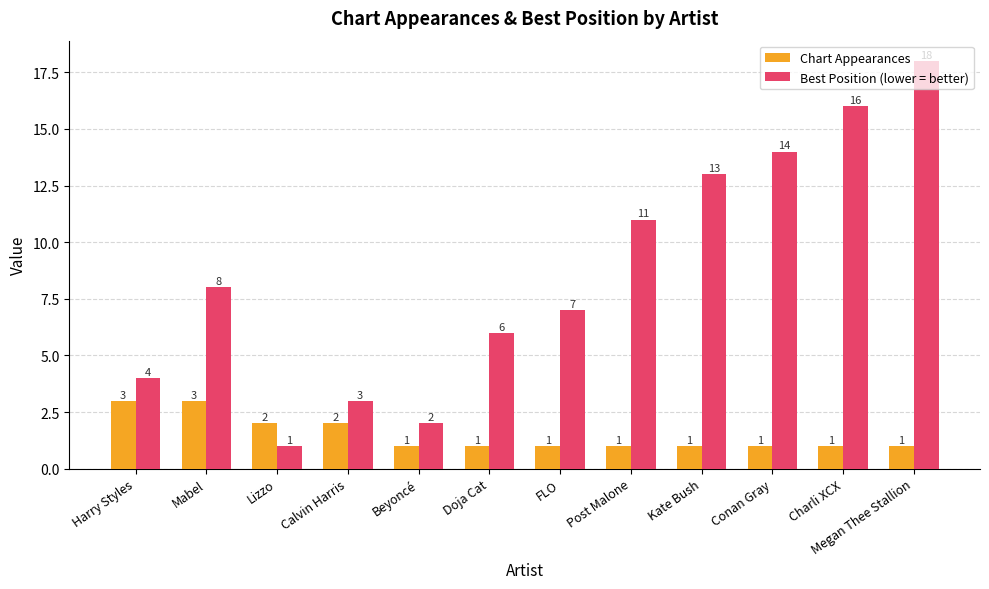

Reading right to left, transcribe all the data shown in this chart.

Chart Appearances: Megan Thee Stallion=1	Charli XCX=1	Conan Gray=1	Kate Bush=1	Post Malone=1	FLO=1	Doja Cat=1	Beyoncé=1	Calvin Harris=2	Lizzo=2	Mabel=3	Harry Styles=3
Best Position (lower = better): Megan Thee Stallion=18	Charli XCX=16	Conan Gray=14	Kate Bush=13	Post Malone=11	FLO=7	Doja Cat=6	Beyoncé=2	Calvin Harris=3	Lizzo=1	Mabel=8	Harry Styles=4